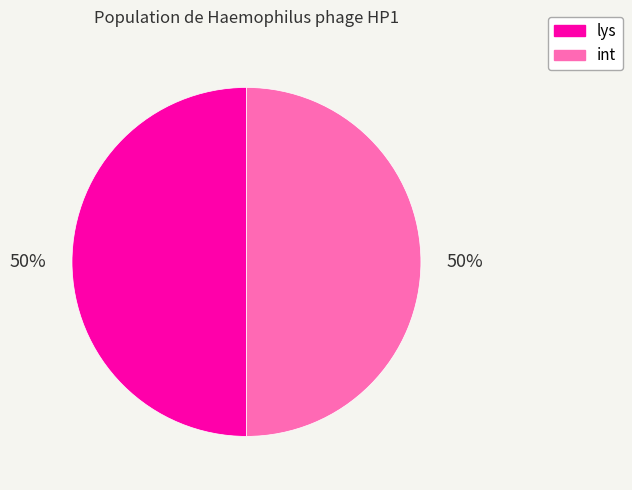

Approximately how many times larger is the value at int compared to lys?

1.0